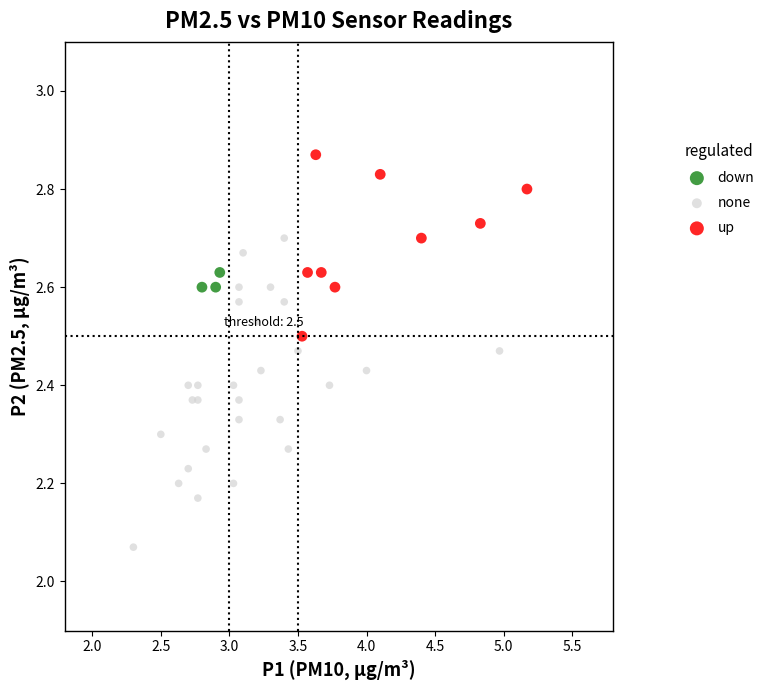

Which series reaches the maximum Y coordinate?

up